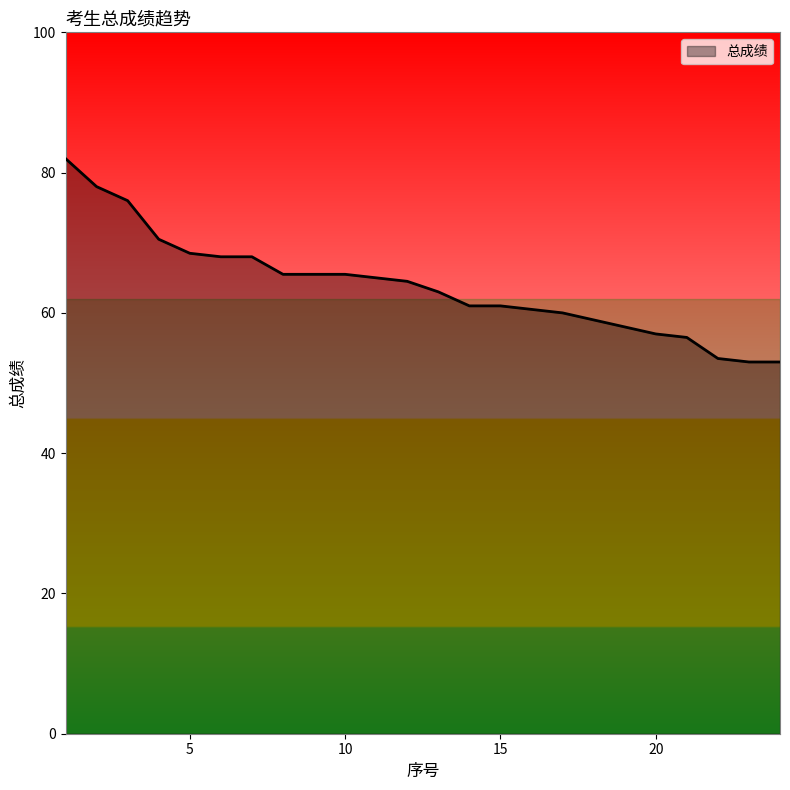

What is the minimum value shown in the chart?

53.0